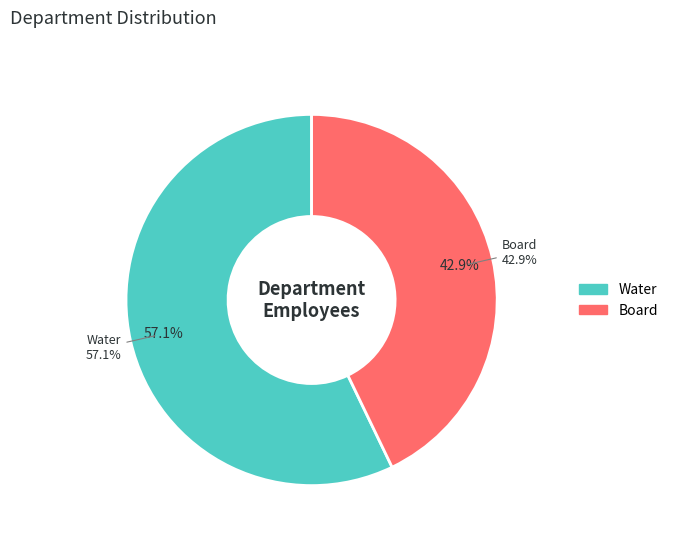

What is the change in value from Water to Board?

-1